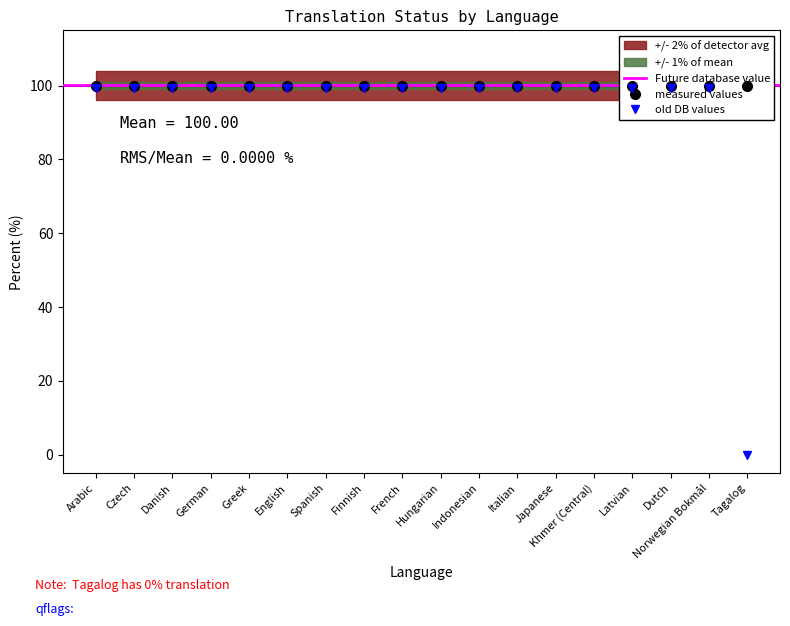

How many values in the failing_percent series are below 100?

1